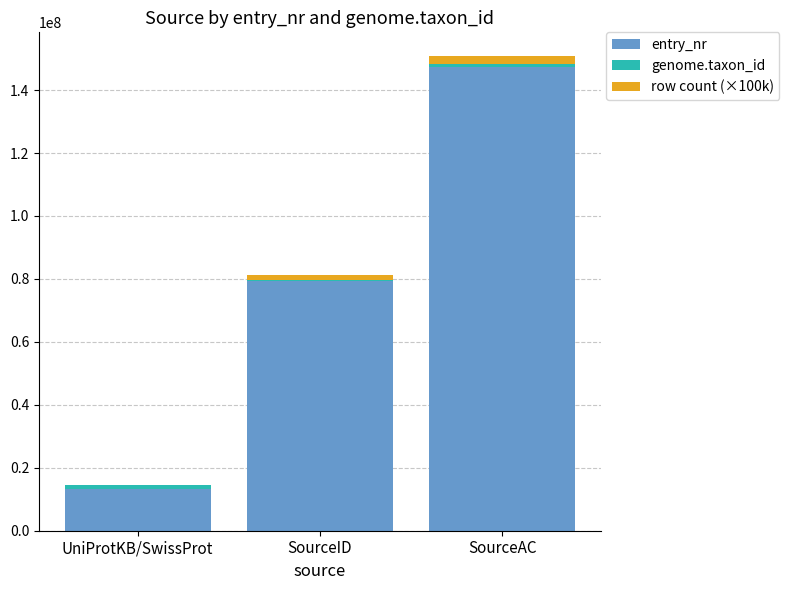

At which category is the sum across all series the highest?

SourceAC